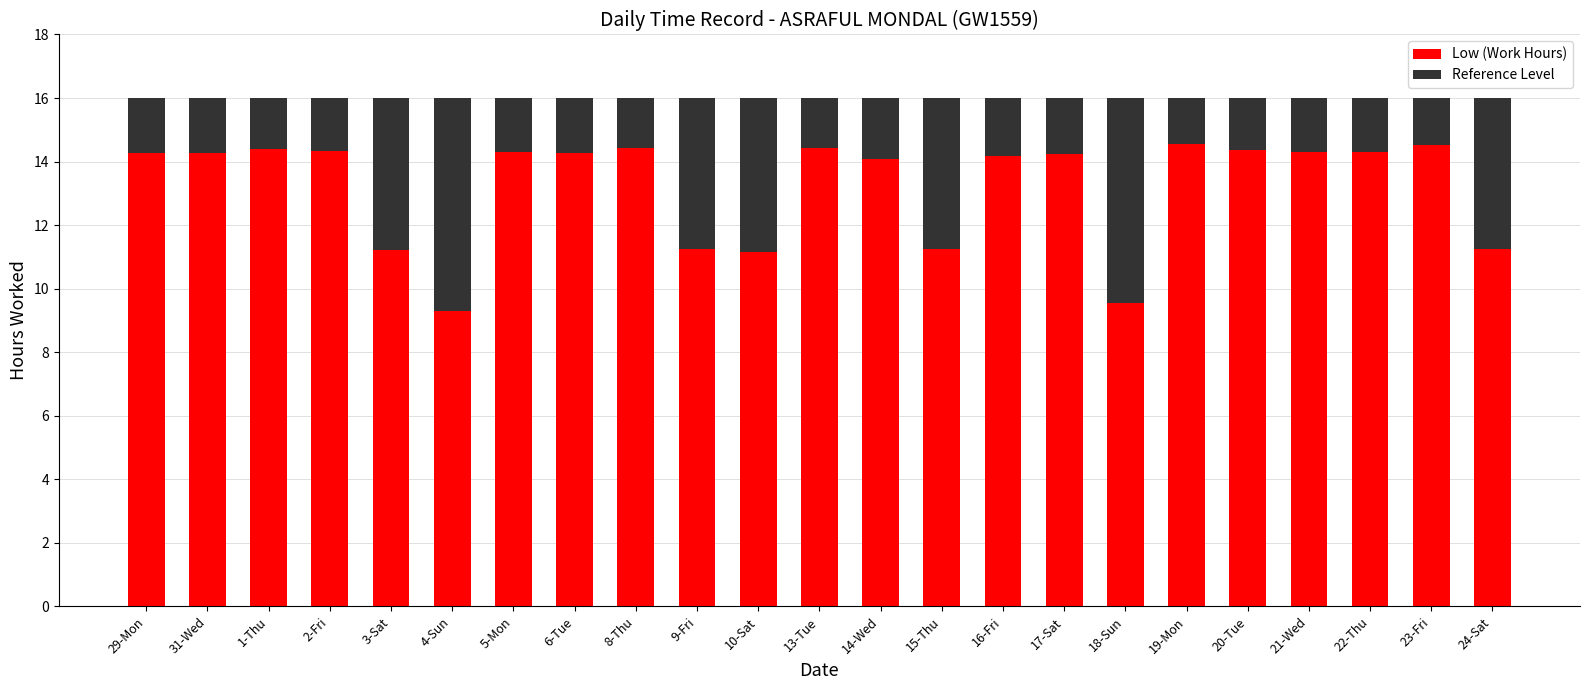

What is the total value across all series at 17-Sat?

16.0